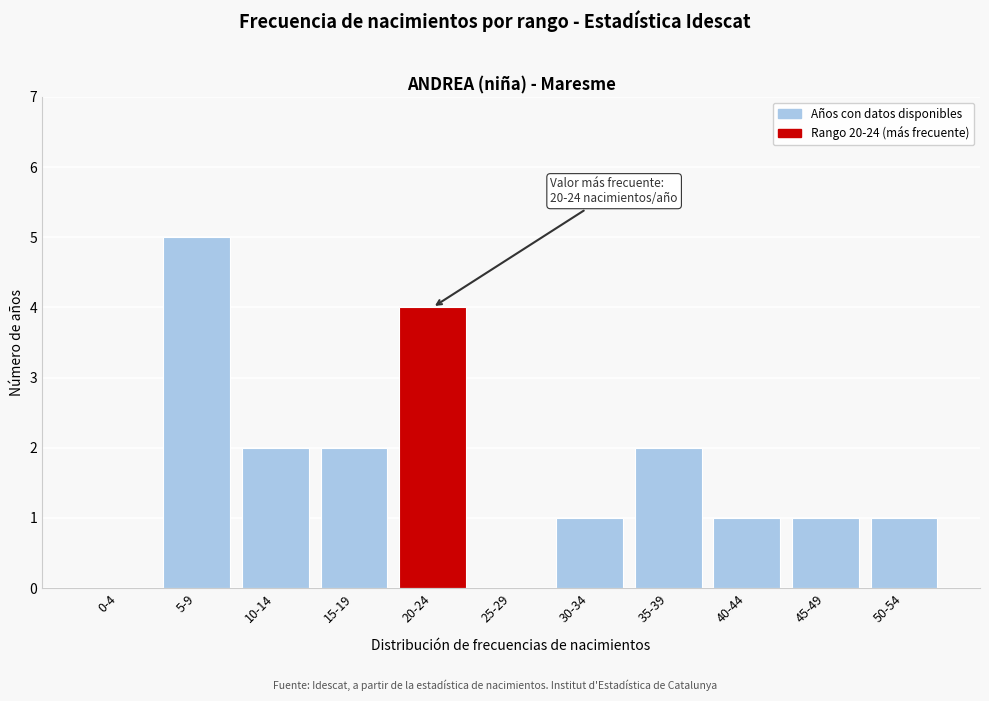

Reading left to right, extract all data points from this chart.

0-4=0	5-9=5	10-14=2	15-19=2	20-24=4	25-29=0	30-34=1	35-39=2	40-44=1	45-49=1	50-54=1